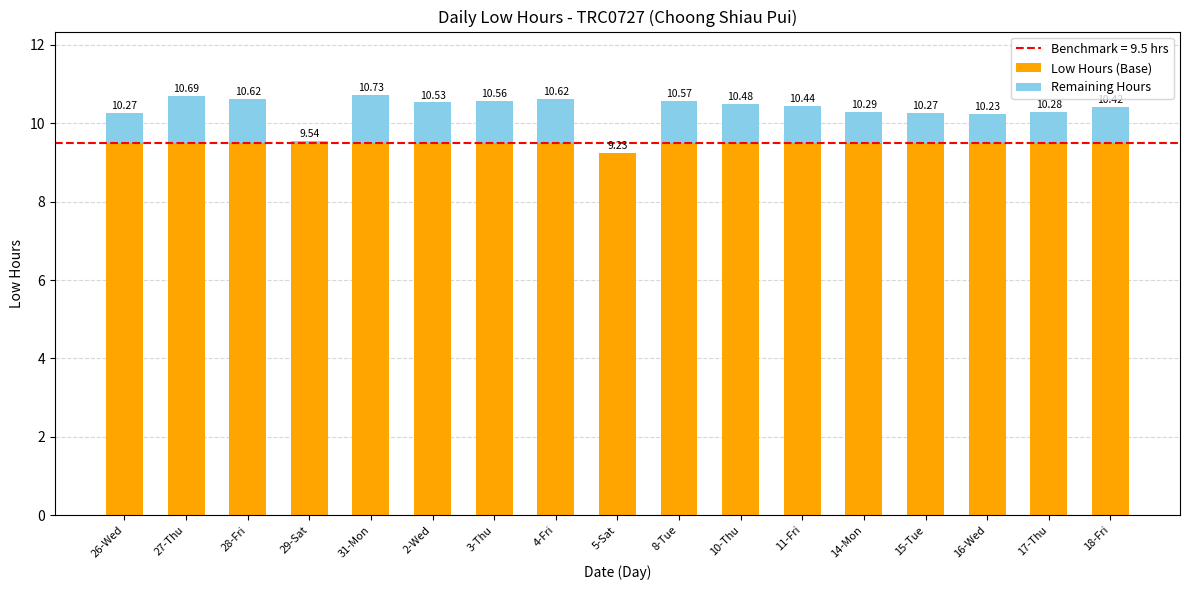

Rank the series by their maximum value, from highest to lowest.

Low Hours (Base), Remaining Hours